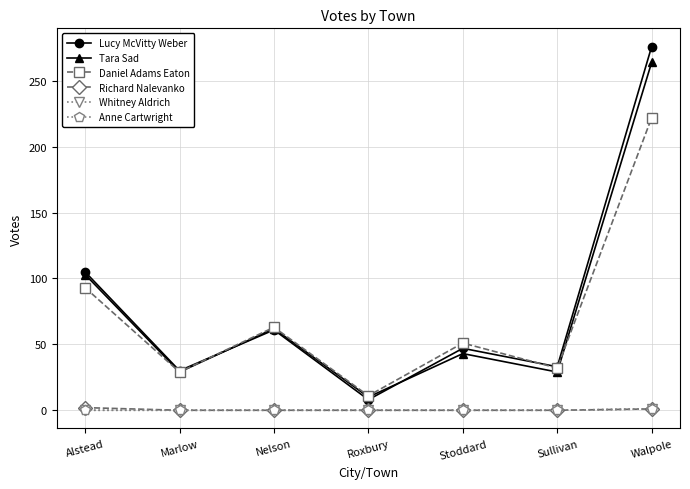

Which series has the largest total across all categories?

Lucy McVitty Weber